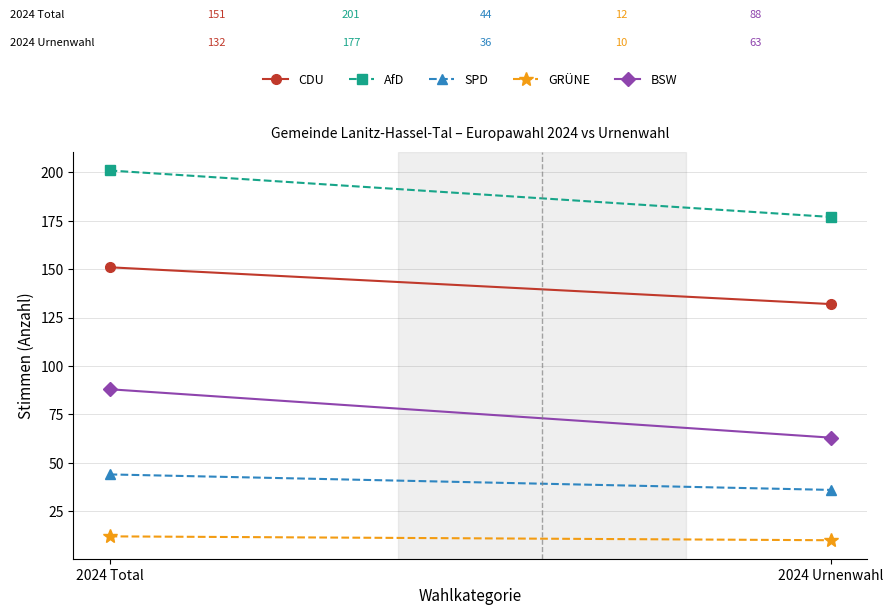

What position from the right is 2024 Total?

2